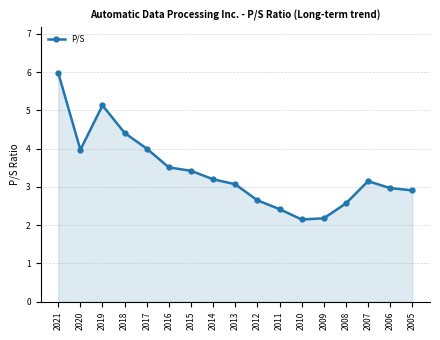

How many points are lower than both their immediate neighbors (excluding endpoints)?

2